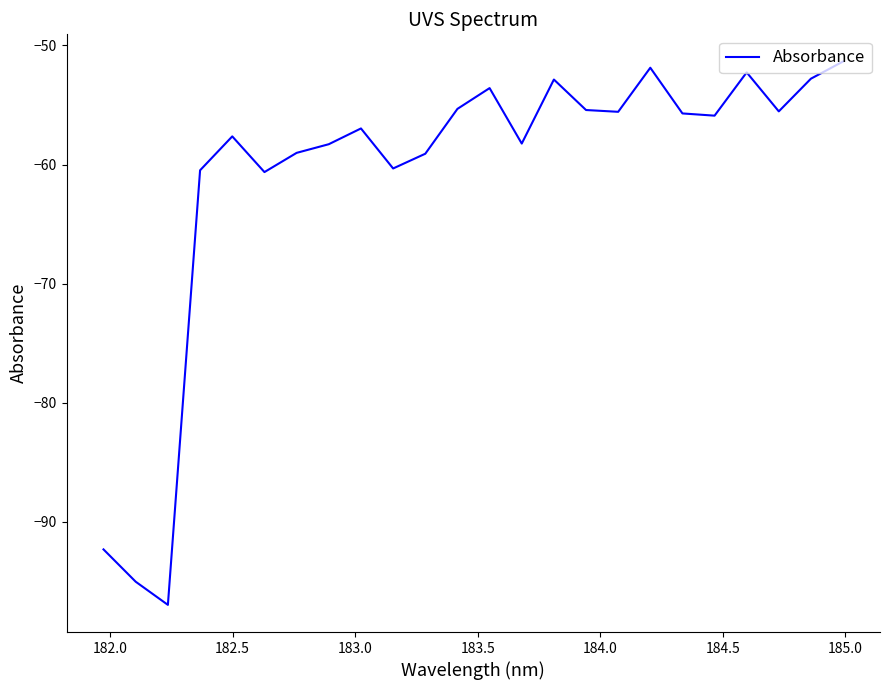

What is the difference between the maximum and minimum values?

45.6